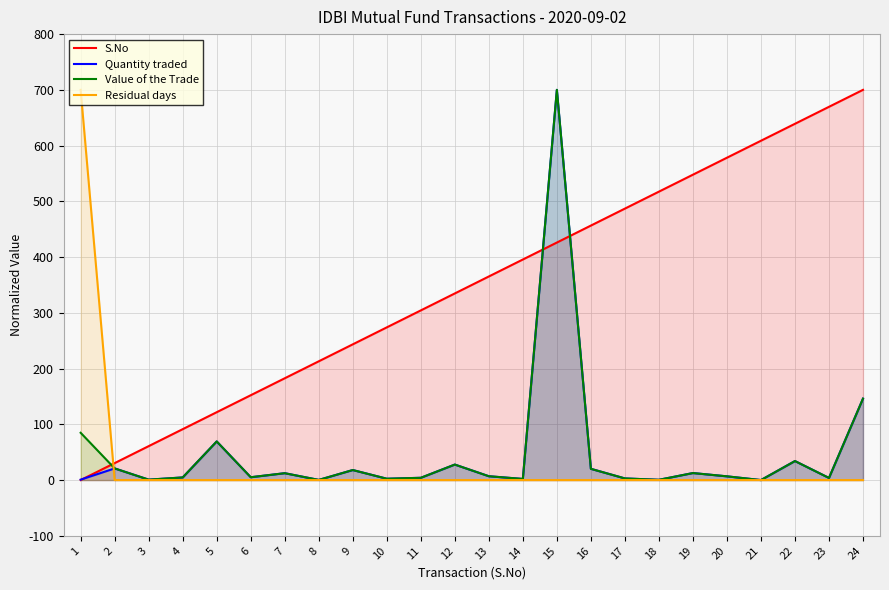

How many categories are shown in the chart?

24